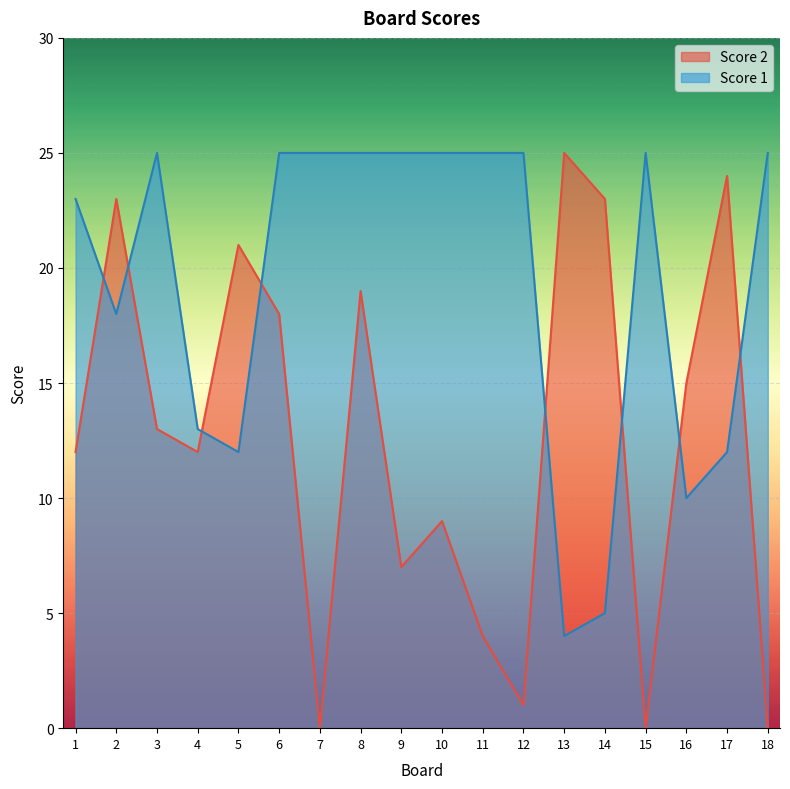

Between 12 and 16, which series saw the biggest shift?

Score 1